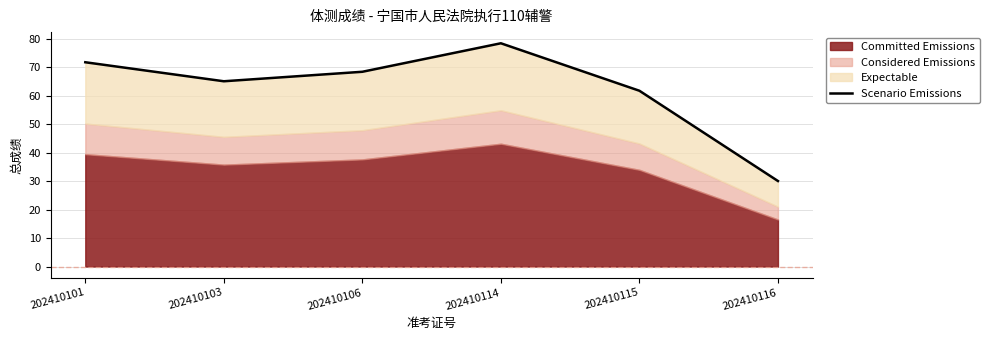

Reading left to right, what are all the values shown in this chart?

71.7	65.0	68.3	78.3	61.7	30.0